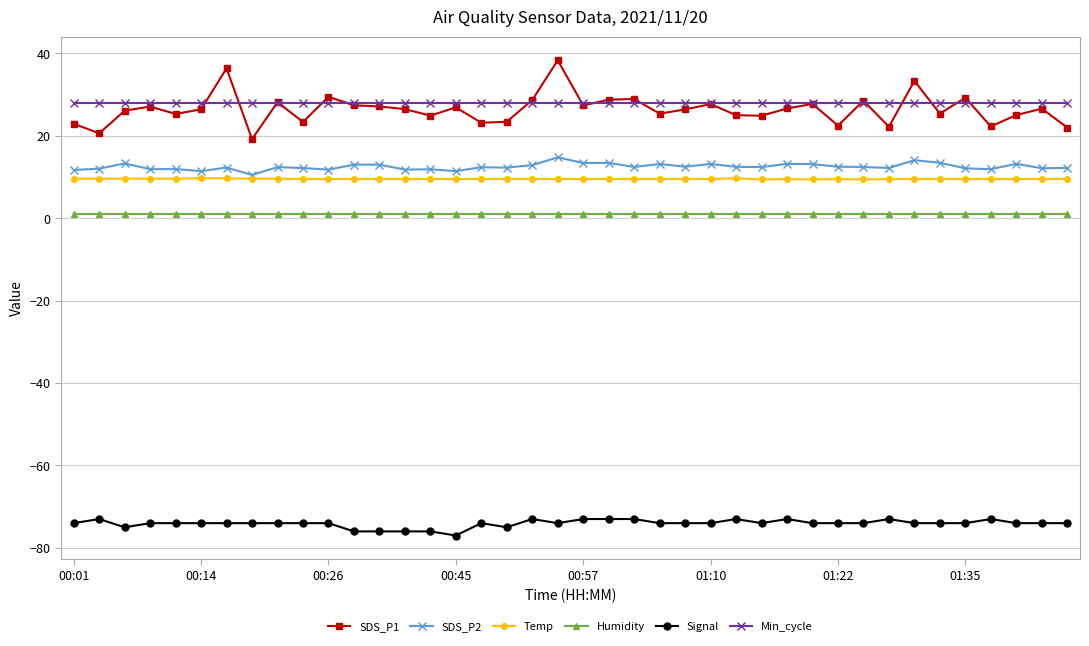

Does the chart have visible grid lines?

Yes